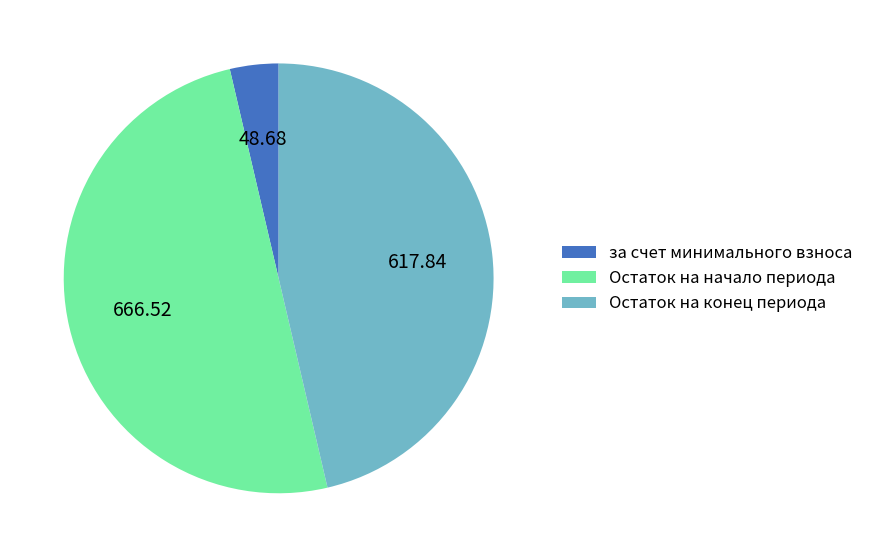

Which slice is the smallest?

за счет минимального взноса